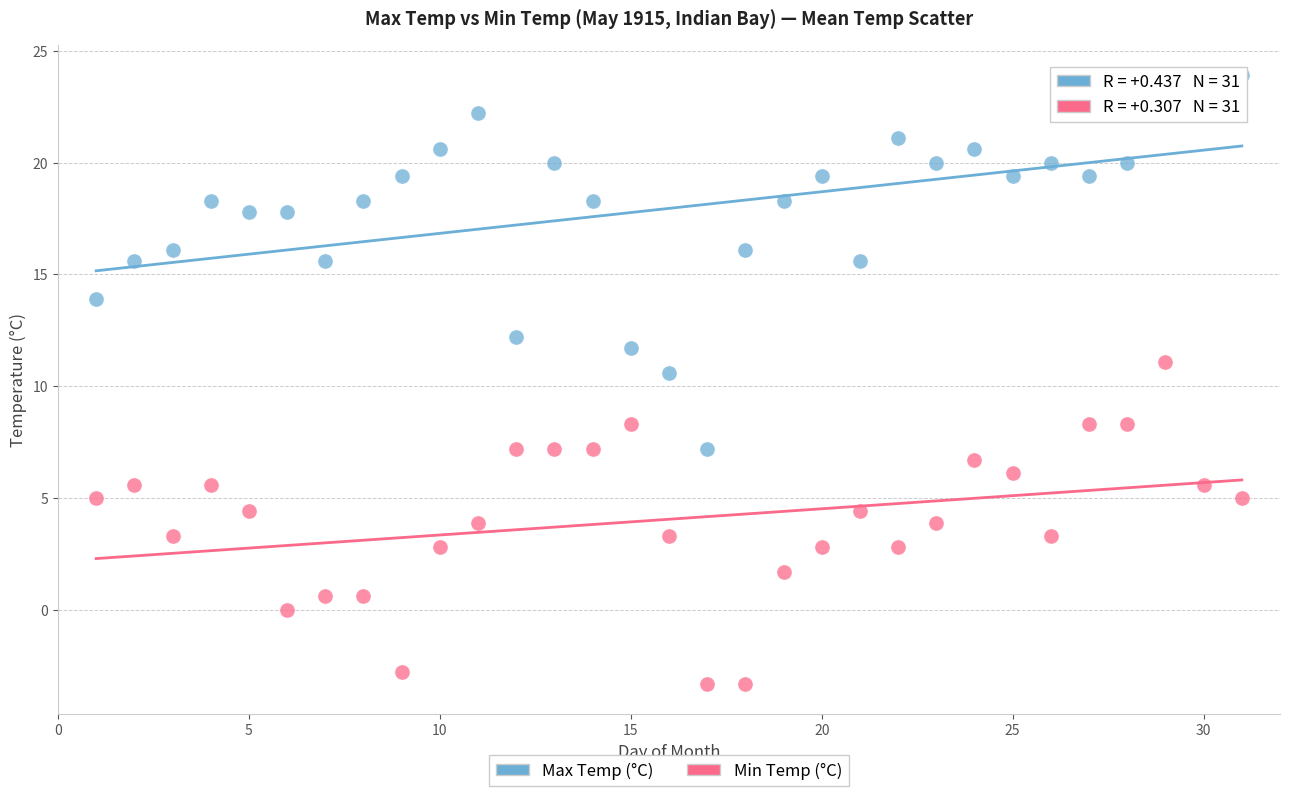

Which series has the widest spread of Y values?

Max Temp (°C)